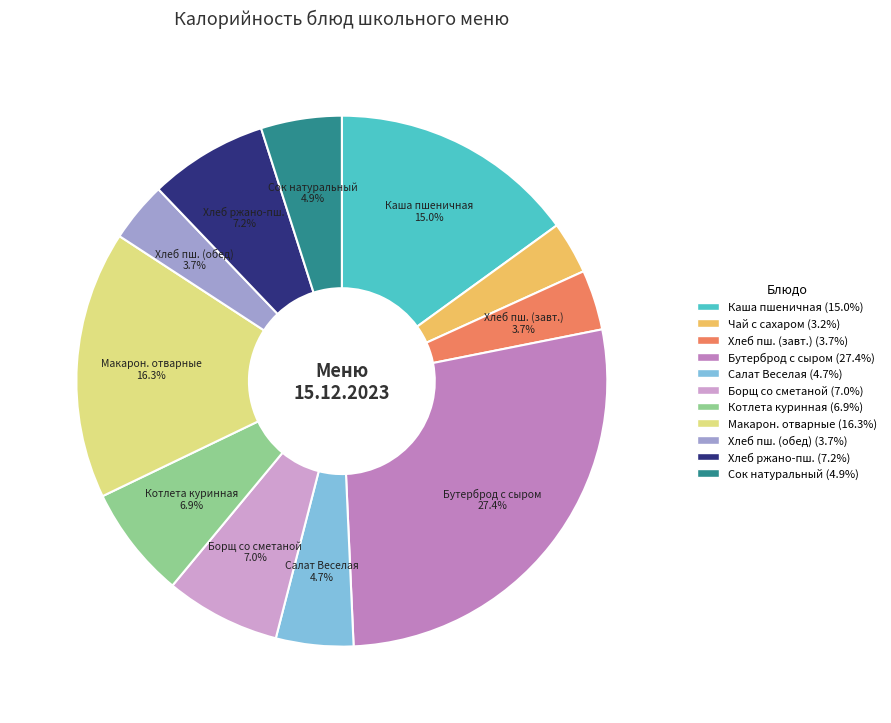

What is the largest slice in the pie chart?

Бутерброд с сыром